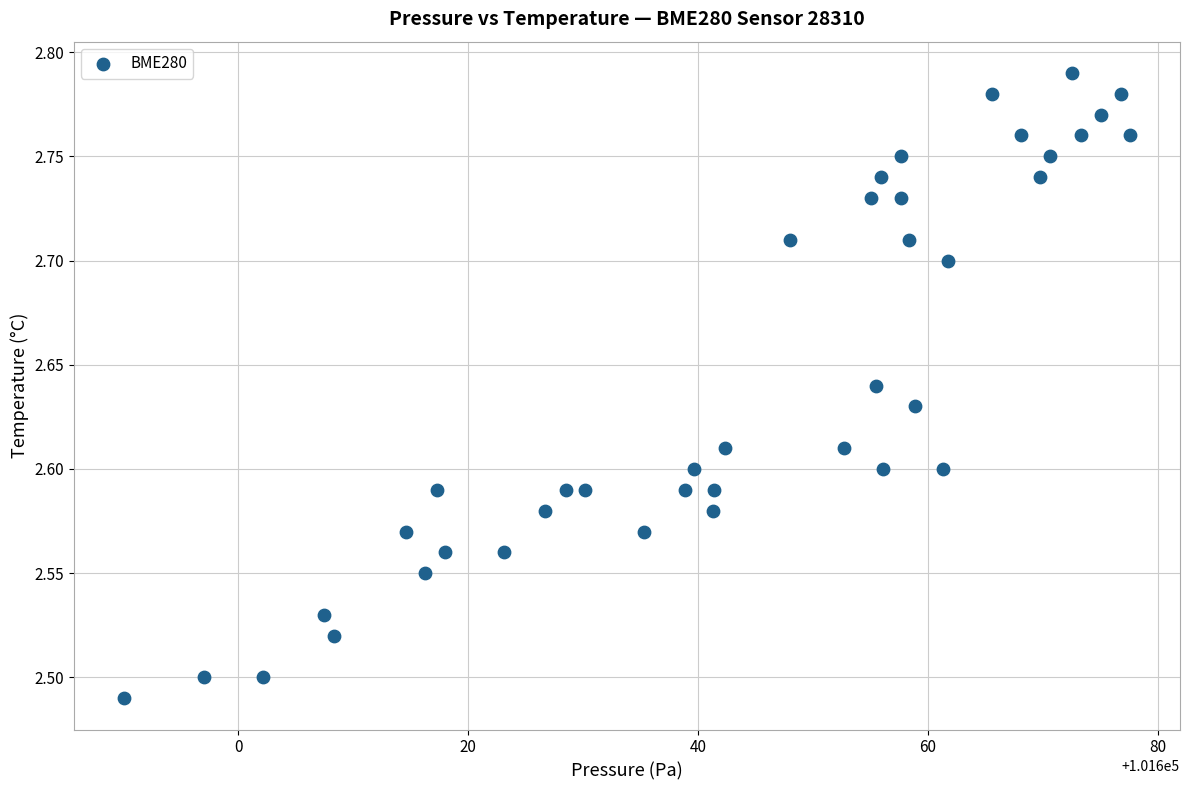

What is the range of Y values (max minus min)?

0.3